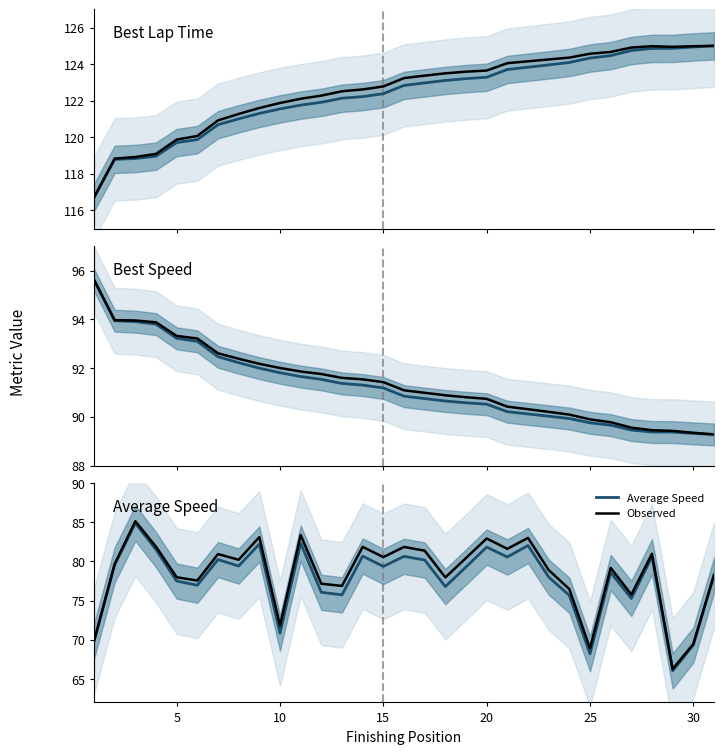

Does the chart display data point markers on the line(s)?

No